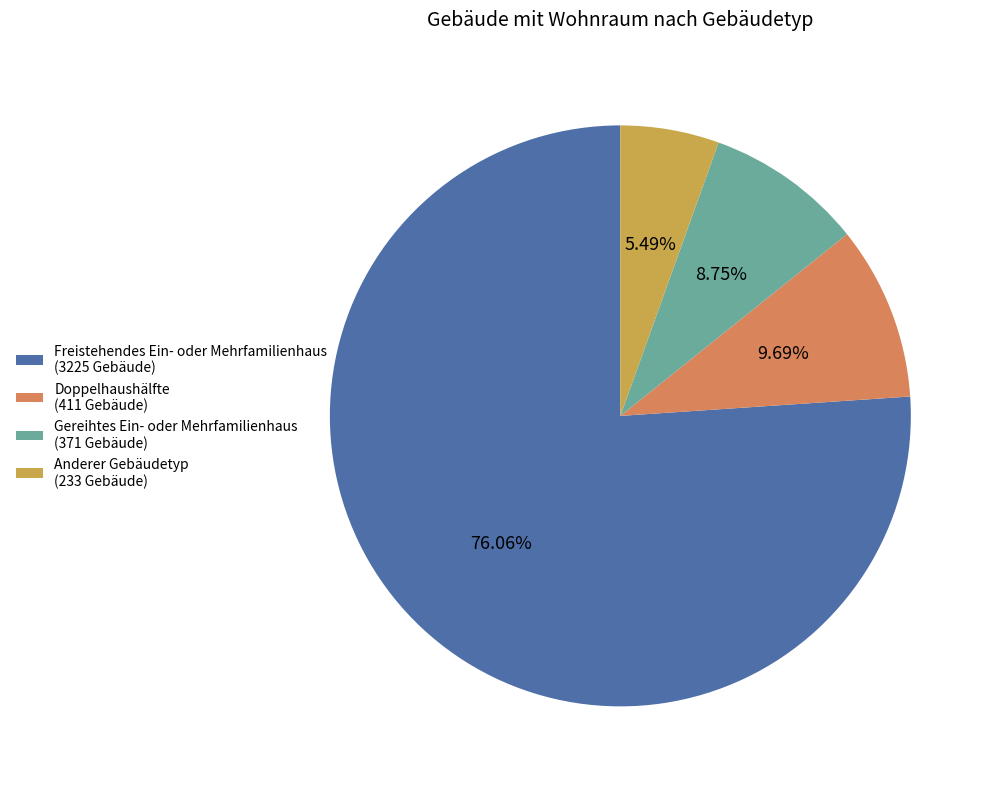

Rank the categories by value from lowest to highest.

Anderer Gebäudetyp, Gereihtes Ein- oder Mehrfamilienhaus, Doppelhaushälfte, Freistehendes Ein- oder Mehrfamilienhaus